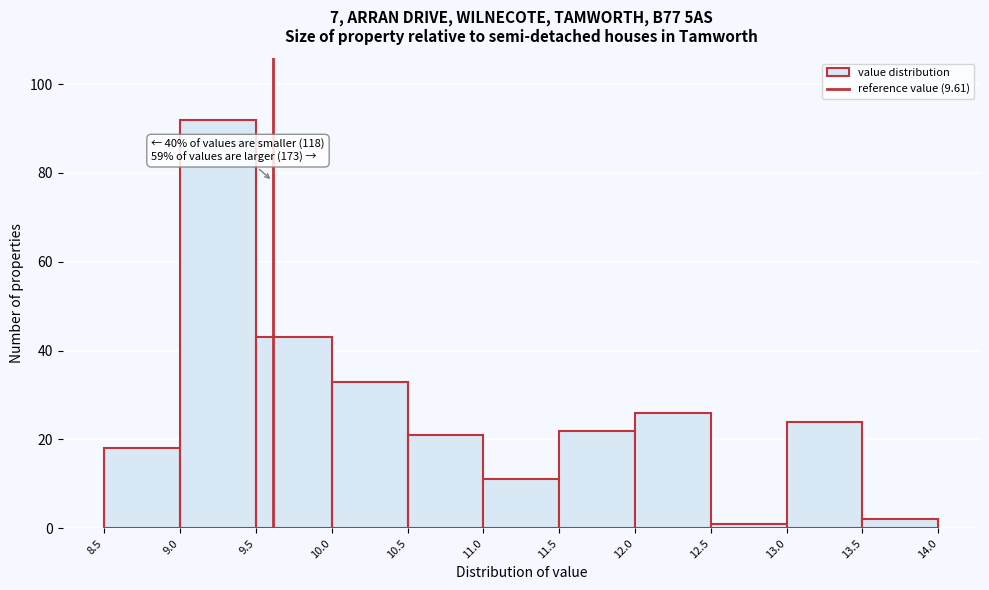

Over which range of the x-axis is the bar tallest?

9.0 to 9.5